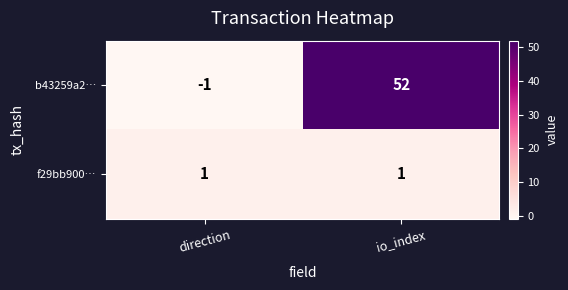

Which label corresponds to the smallest value in the chart?

direction